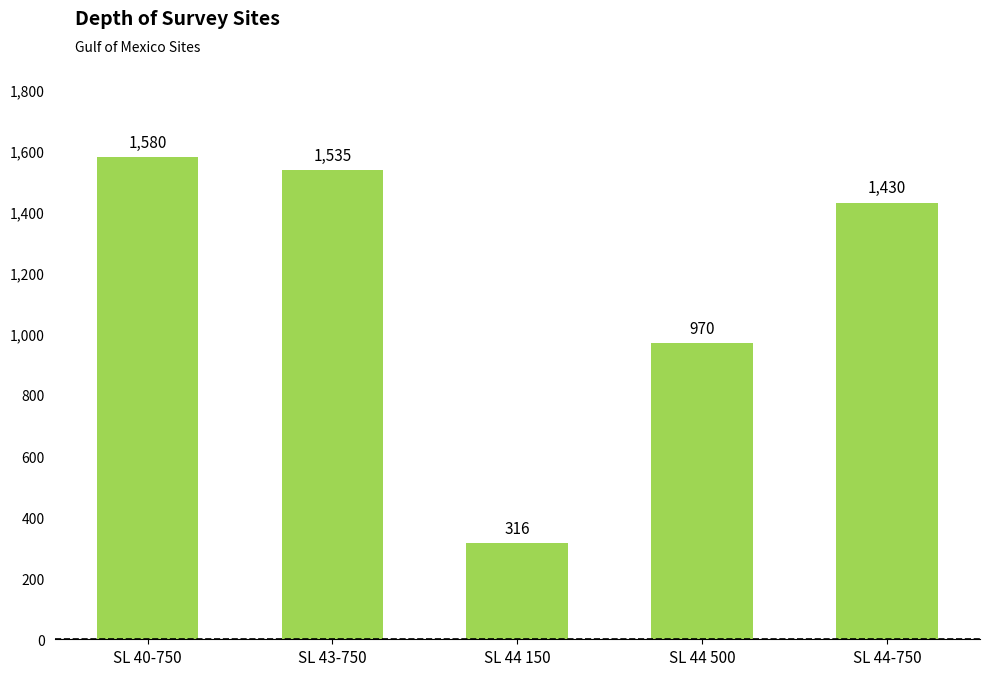

Does the chart contain any negative values?

No